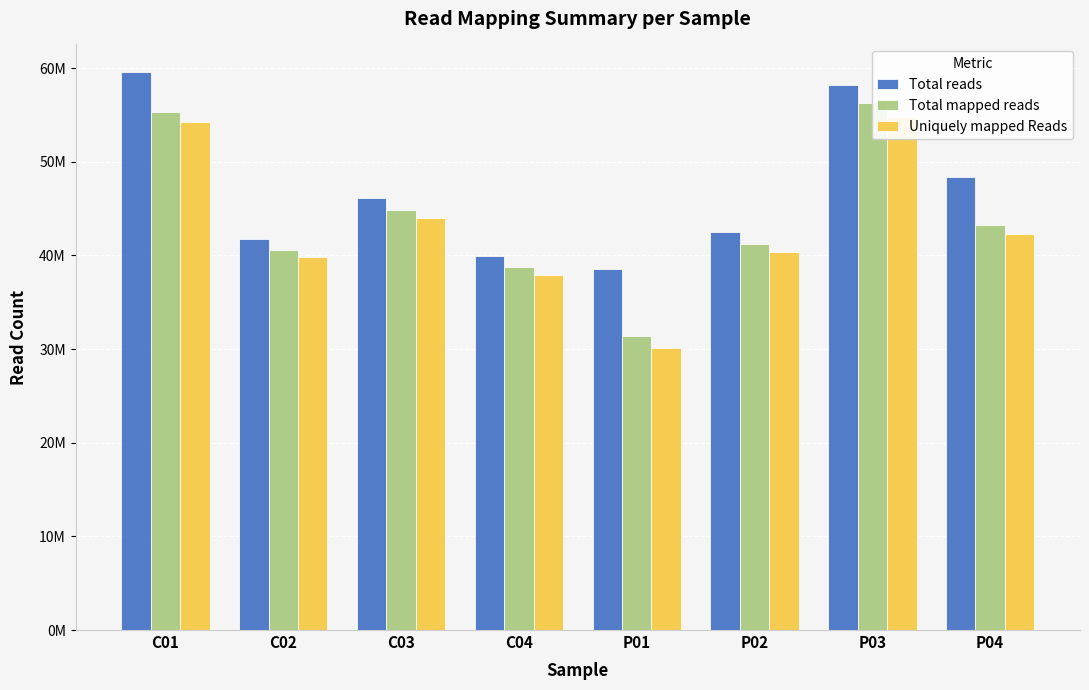

List the series in order of their overall mean, lowest first.

Uniquely mapped Reads, Total mapped reads, Total reads